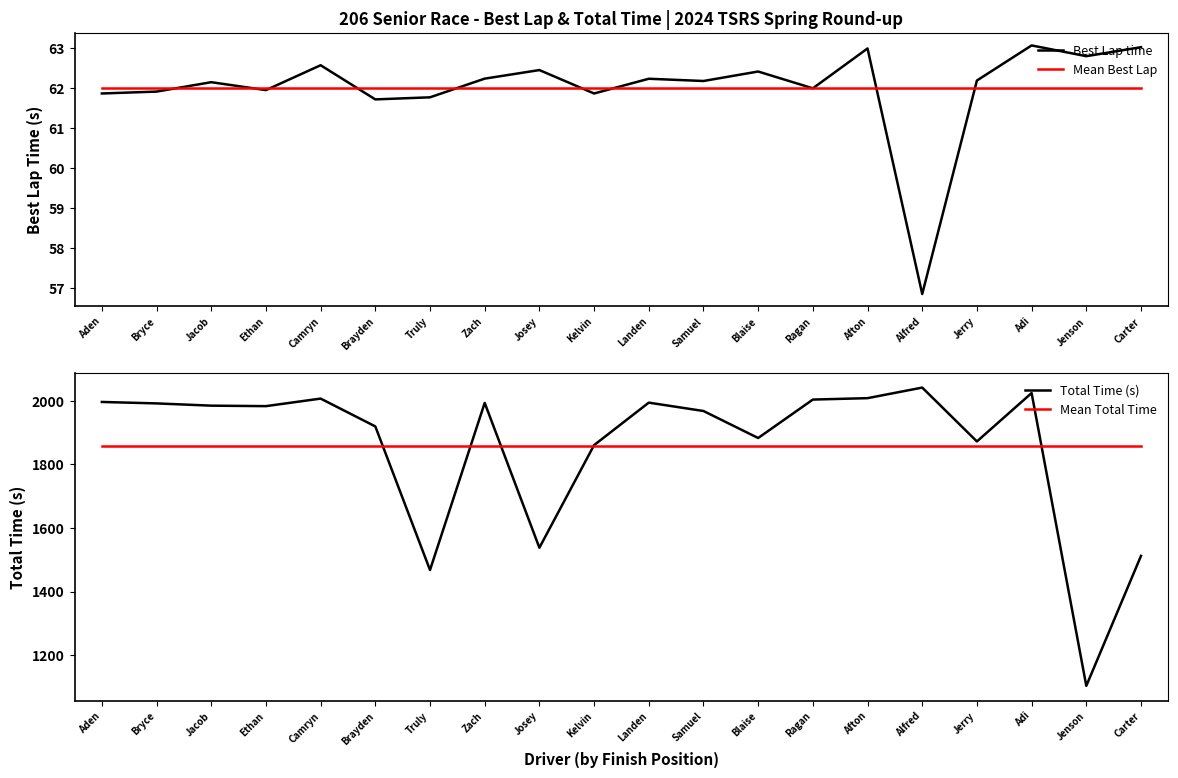

What position from the left is Truly?

7